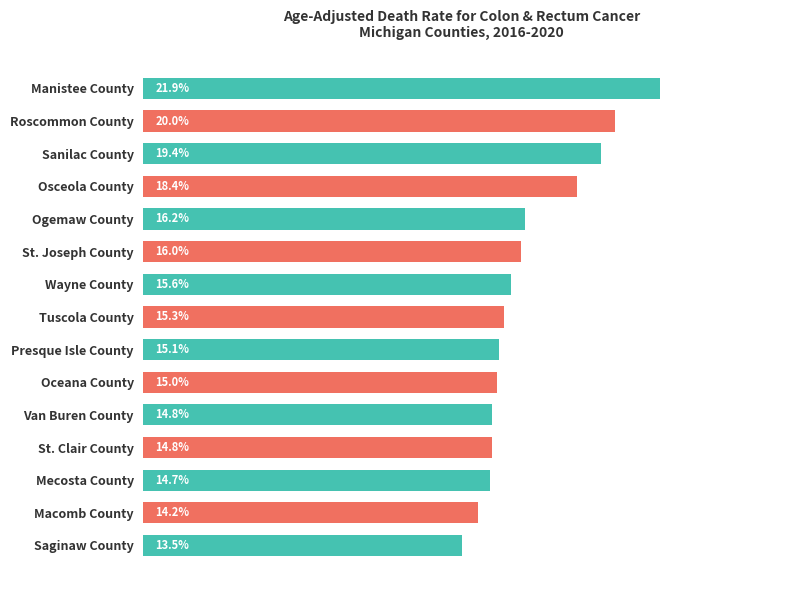

Which category has the highest value across all series?

Manistee County